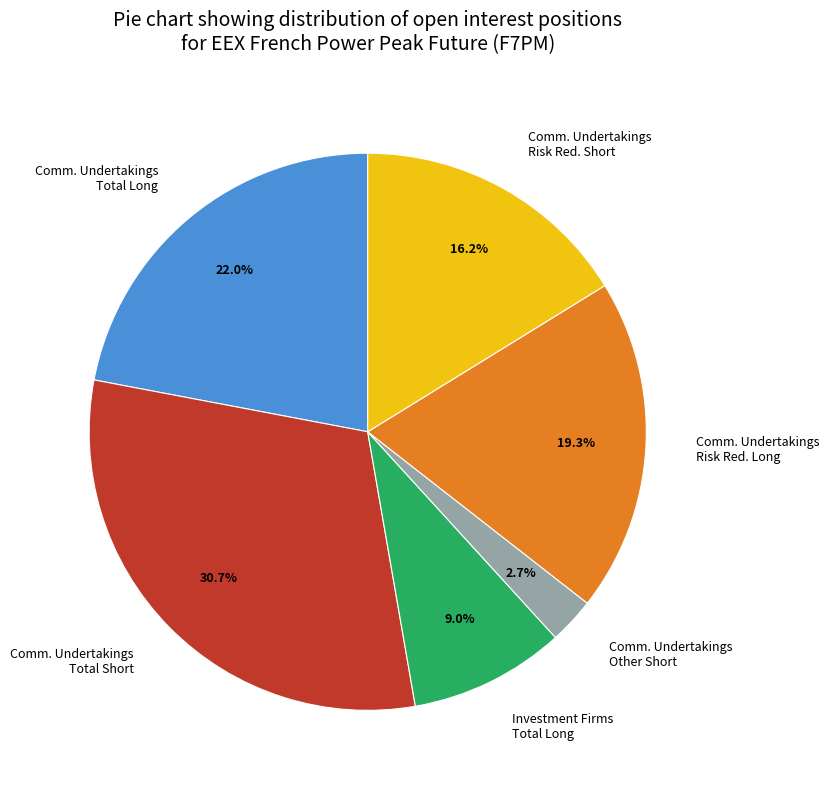

Approximately how many times larger is the value at Comm. Undertakings Risk Red. Long compared to Comm. Undertakings Risk Red. Short?

1.2